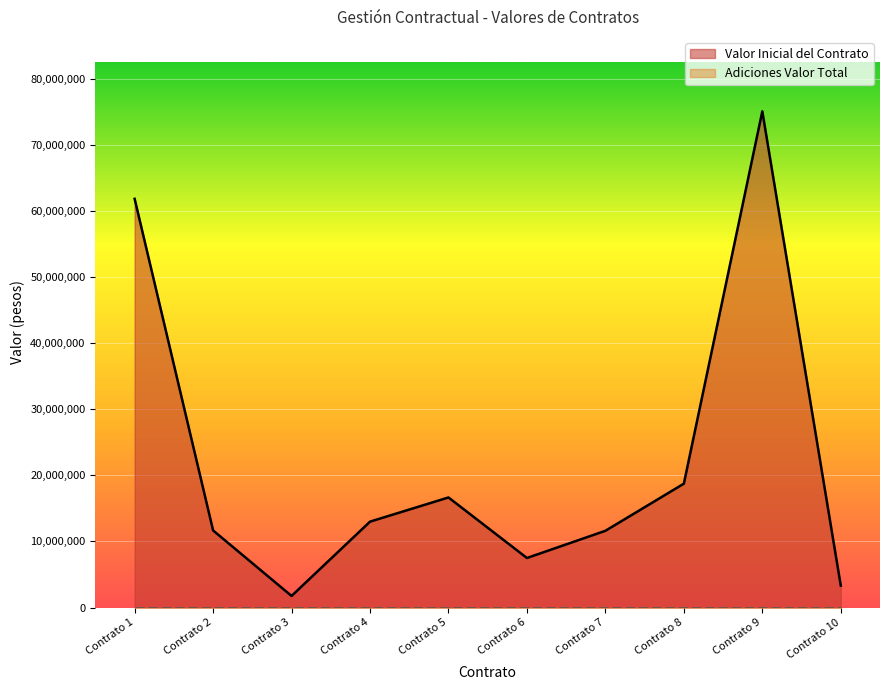

How many categories are shown in the chart?

10